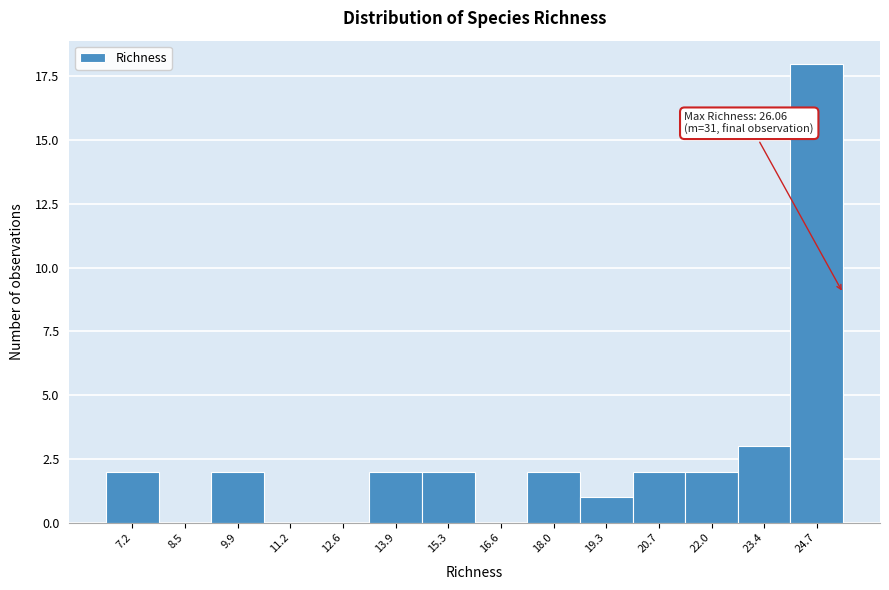

Reading left to right, list all the values displayed in this chart.

7.2=2	8.5=0	9.9=2	11.2=0	12.6=0	13.9=2	15.3=2	16.6=0	18.0=2	19.3=1	20.7=2	22.0=2	23.4=3	24.7=18